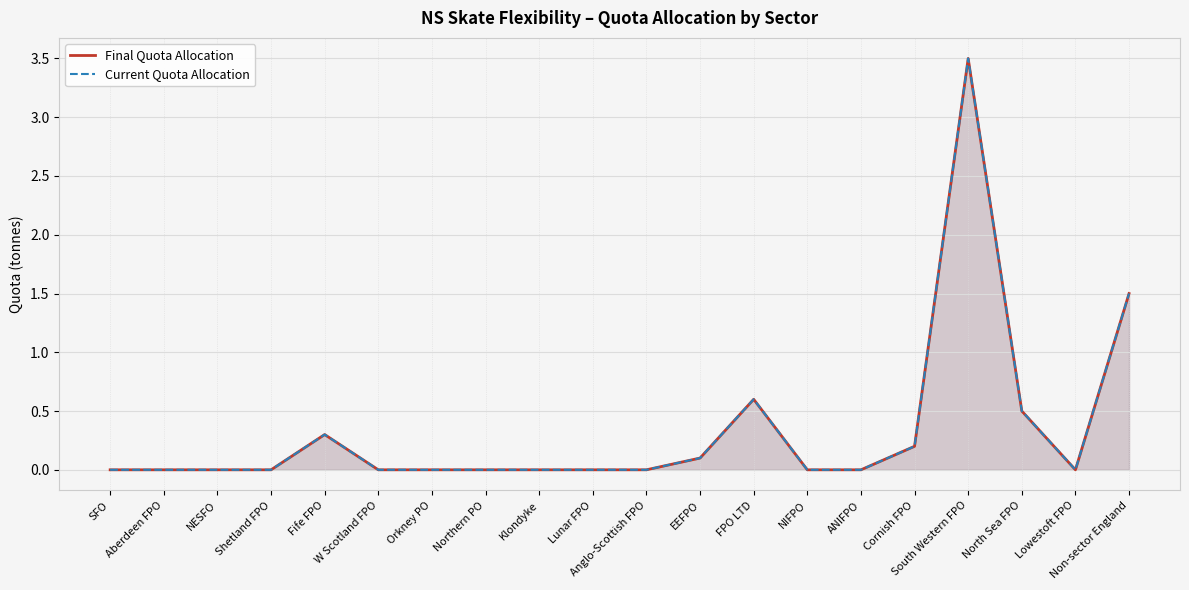

True or false: Current Quota Allocation has a value of 0.0 at W Scotland FPO.

True